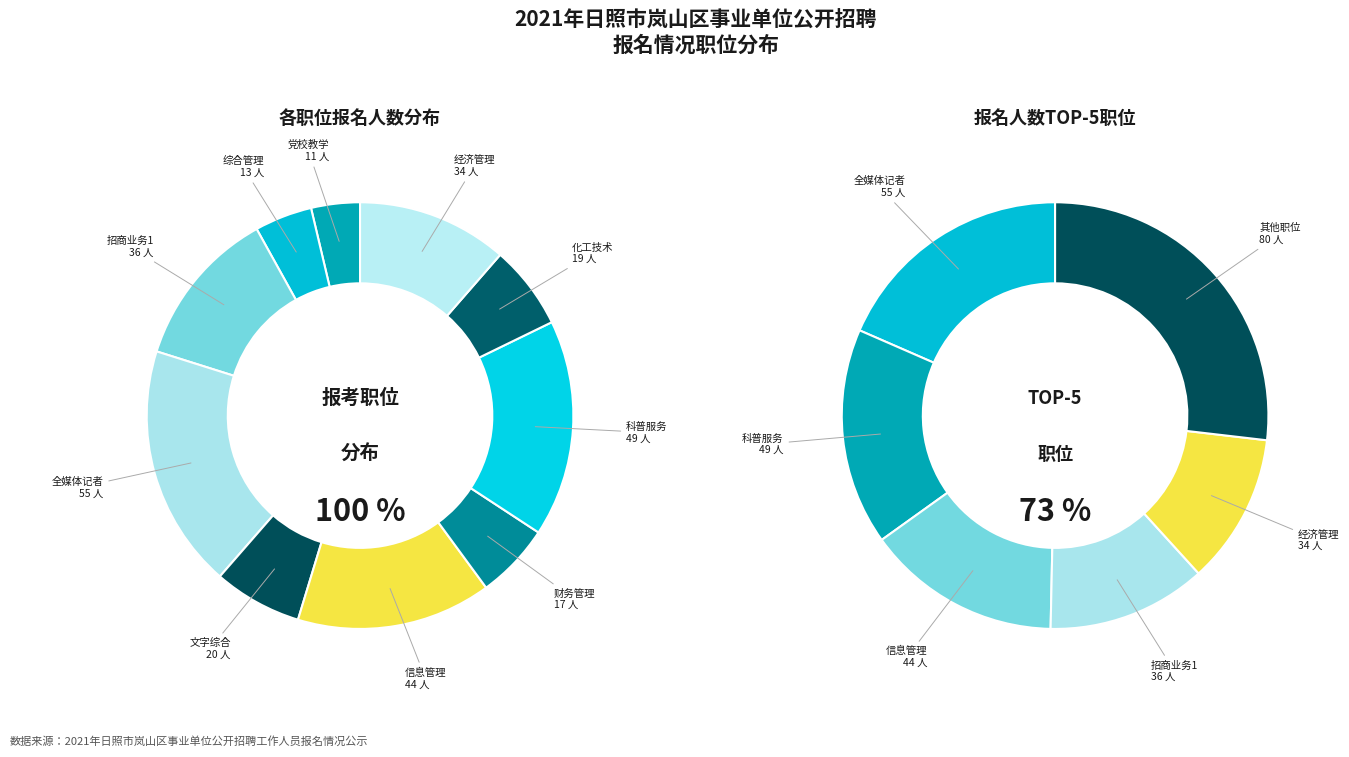

Count the number of slices in the pie.

10